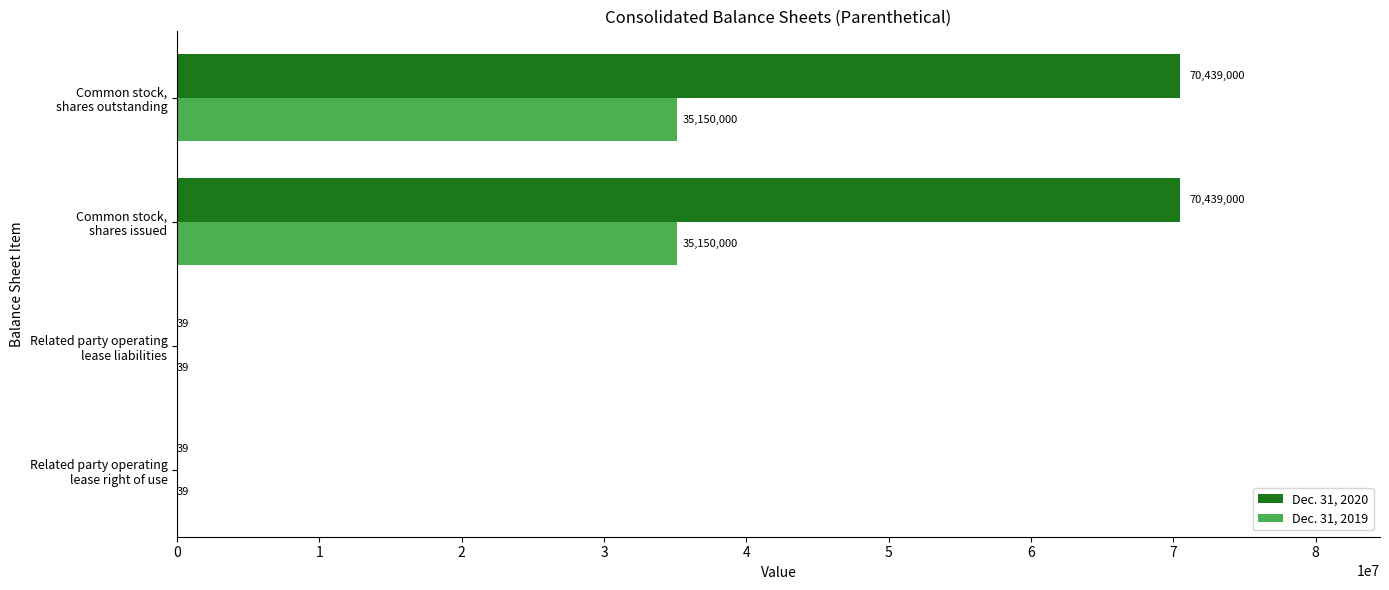

What is the greatest value displayed?

70439000